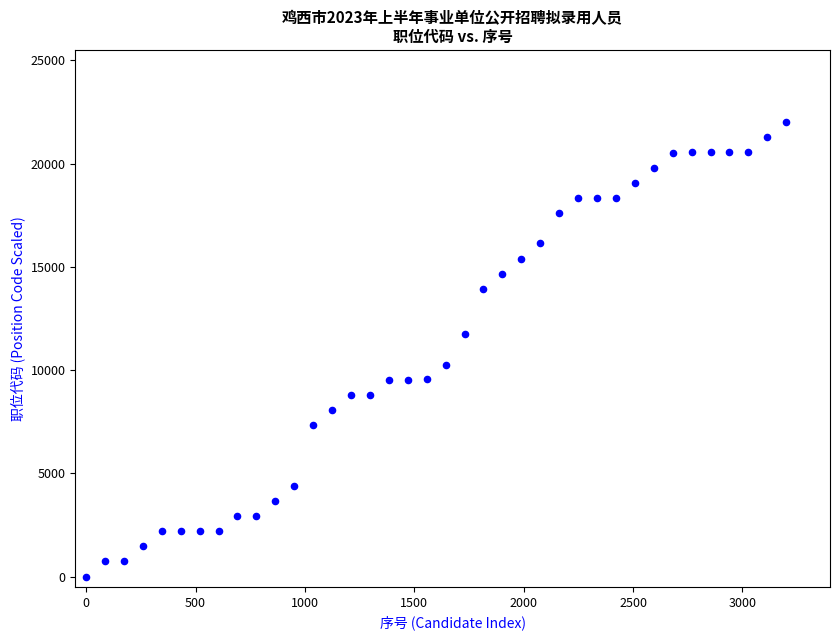

What is the range of Y values (max minus min)?

22000.0